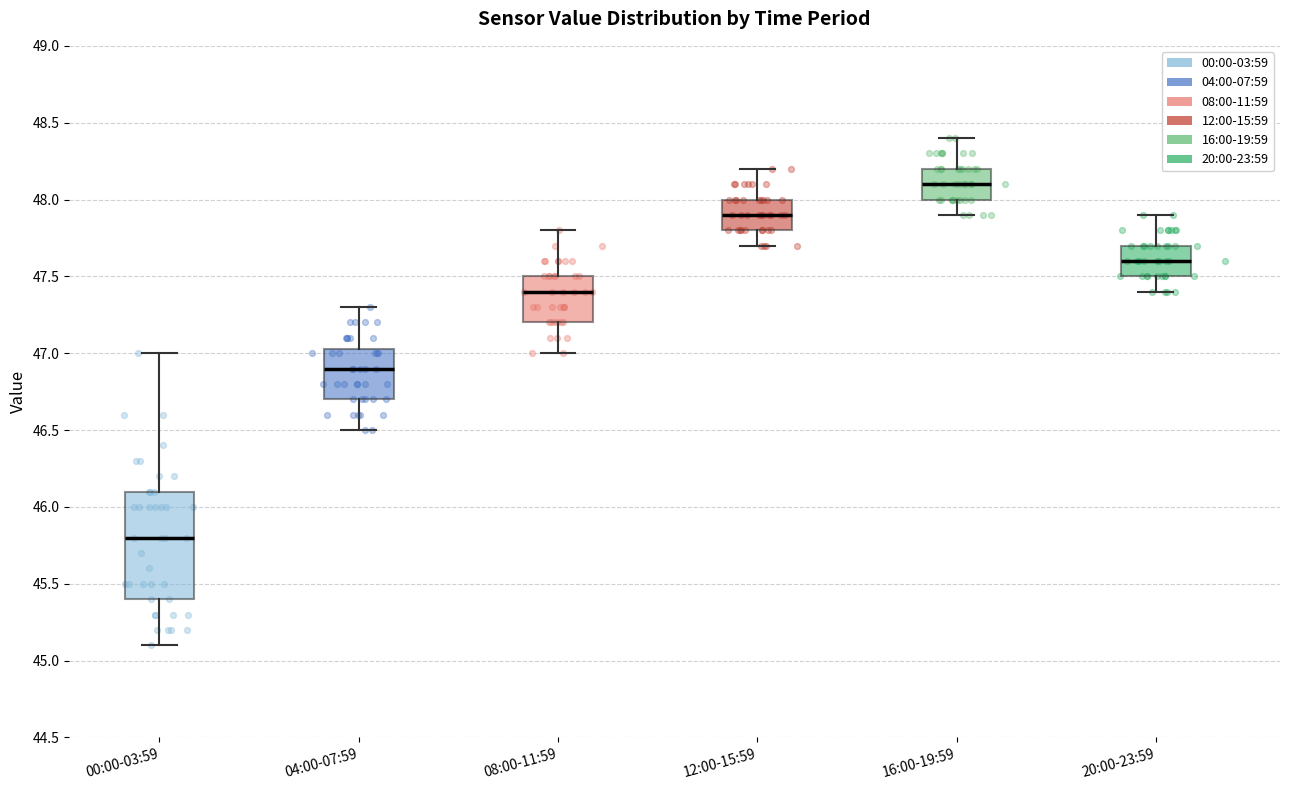

Reading left to right, read every box against the y-axis: the position of its median line, the range the box covers, and the ends of its whiskers. The values are not printed on the chart, so give them approximately, as read against the axis.

00:00-03:59: median 45.80, box 45.40 to 46.10, whiskers 45.10 to 47.00
04:00-07:59: median 46.90, box 46.70 to 47.05, whiskers 46.50 to 47.30
08:00-11:59: median 47.40, box 47.20 to 47.50, whiskers 47.00 to 47.80
12:00-15:59: median 47.90, box 47.80 to 48.00, whiskers 47.70 to 48.20
16:00-19:59: median 48.10, box 48.00 to 48.20, whiskers 47.90 to 48.40
20:00-23:59: median 47.60, box 47.50 to 47.70, whiskers 47.40 to 47.90